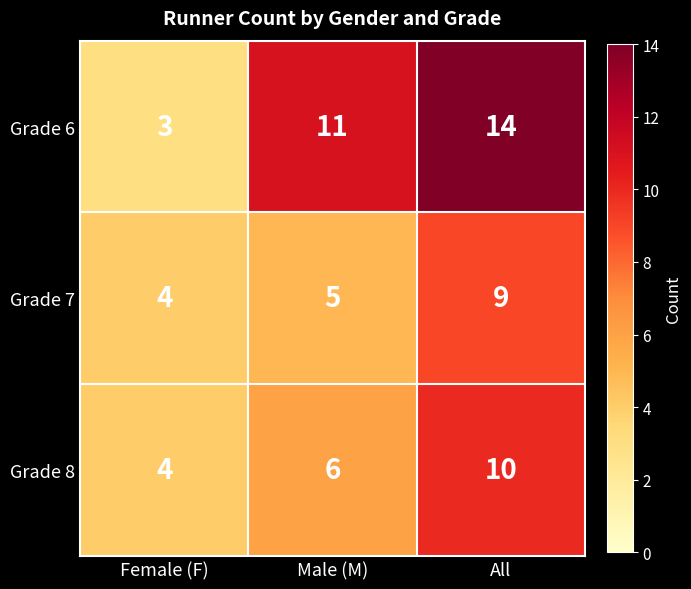

Which series has the largest range (max minus min)?

Grade 6